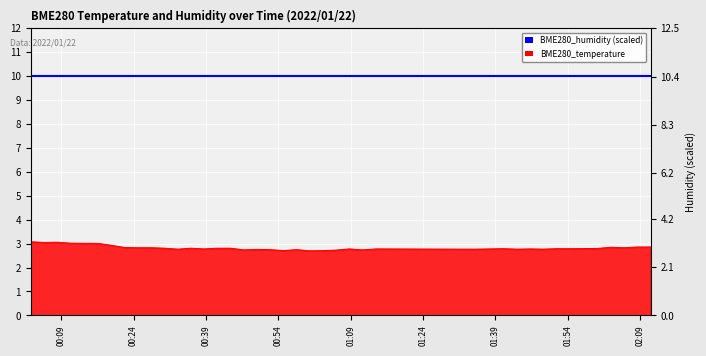

The value at 2022/01/22 00:52:17 is 2.8. True or false?

True